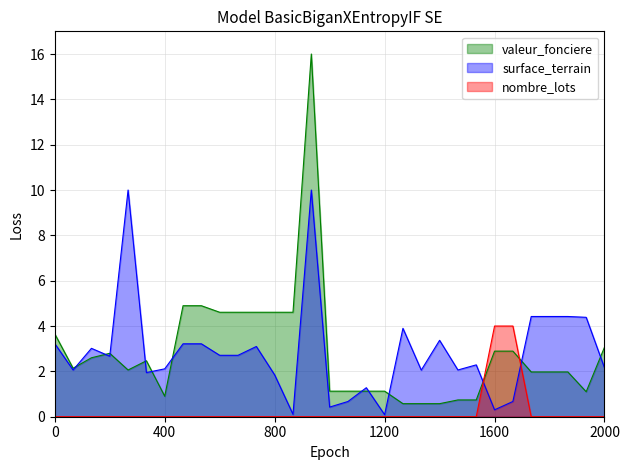

How many values in nombre_lots are above zero?

2